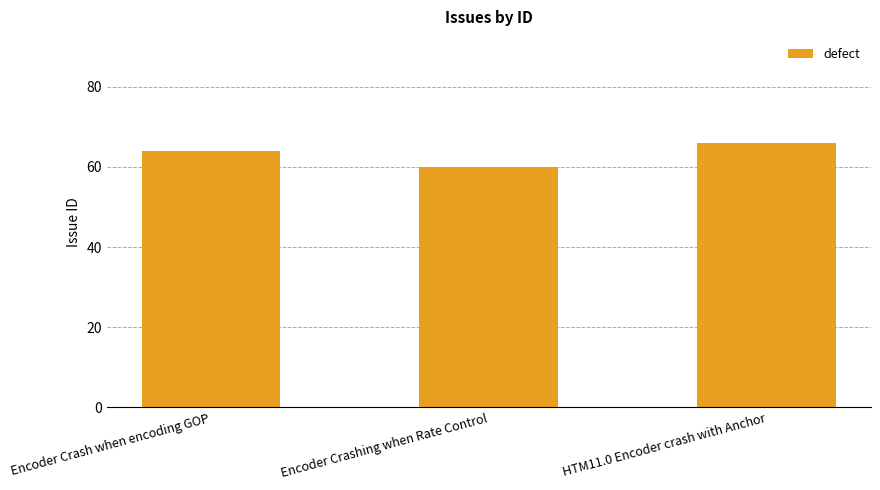

What is the minimum value shown in the chart?

60